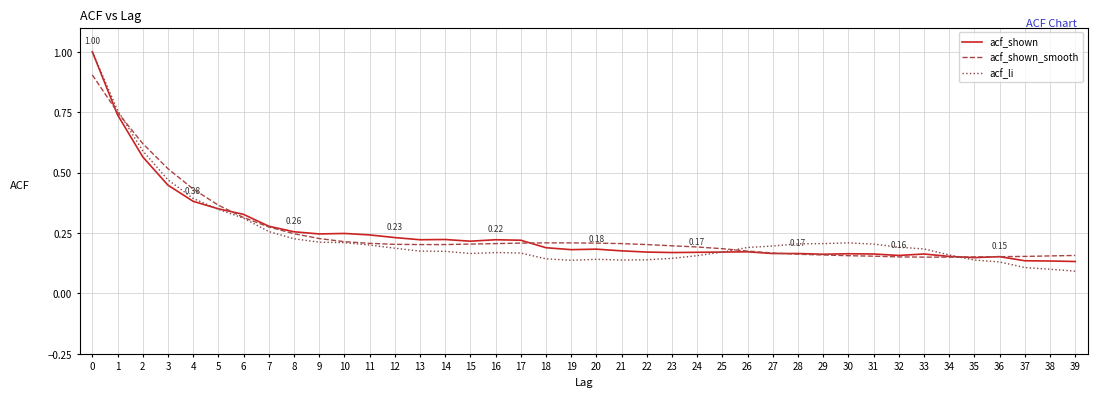

Is the value of acf_shown at 23 greater than the value of acf_shown_smooth at 1?

No